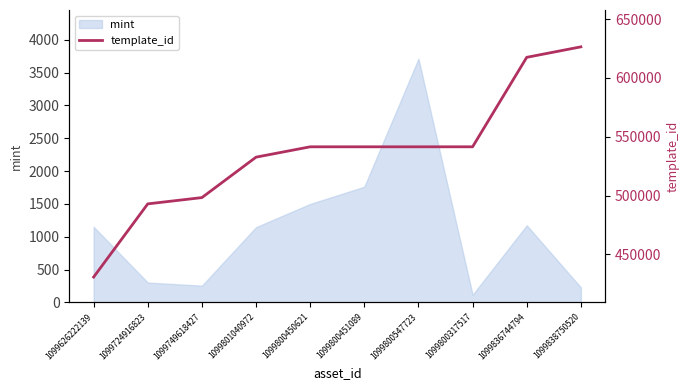

What is the smallest value displayed?

430770